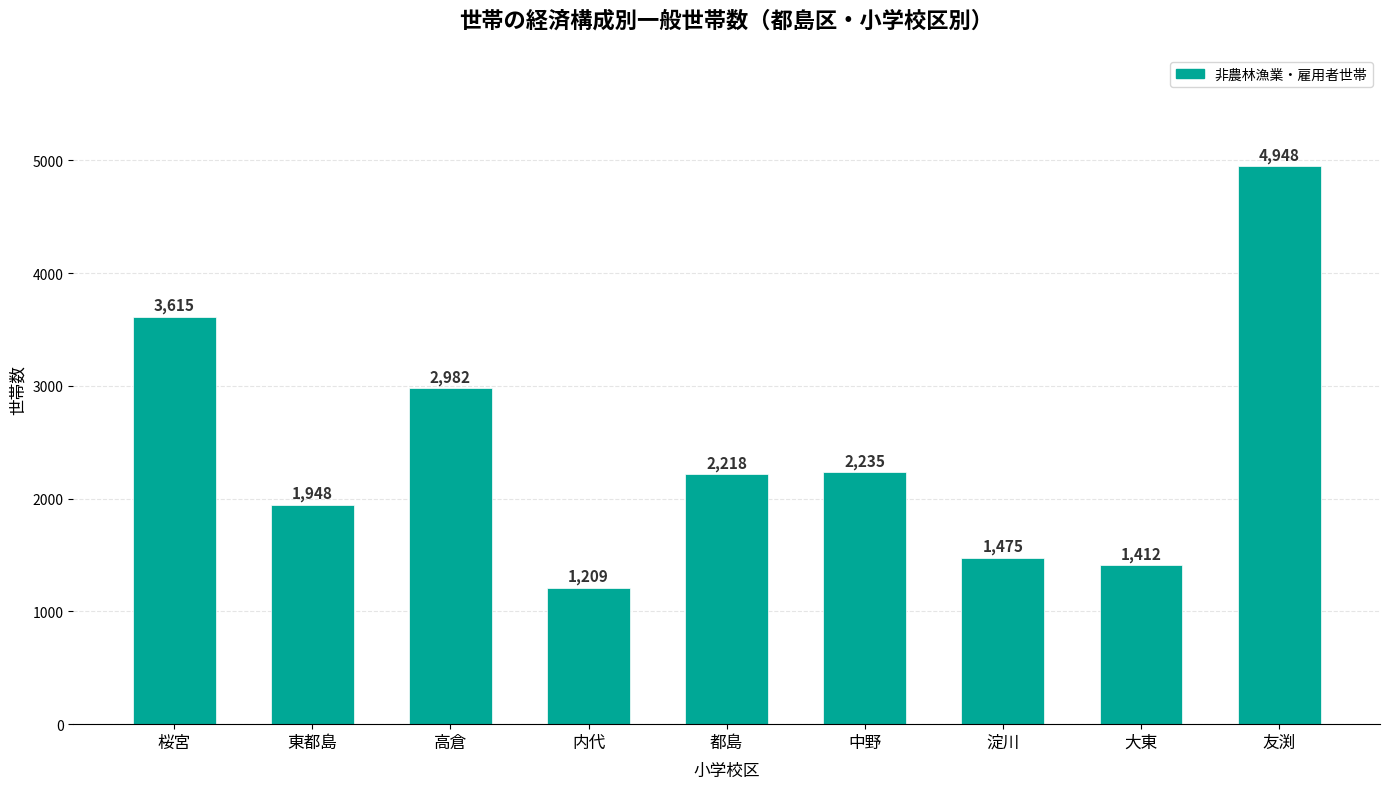

What is the label of the 1st bar from the left?

桜宮